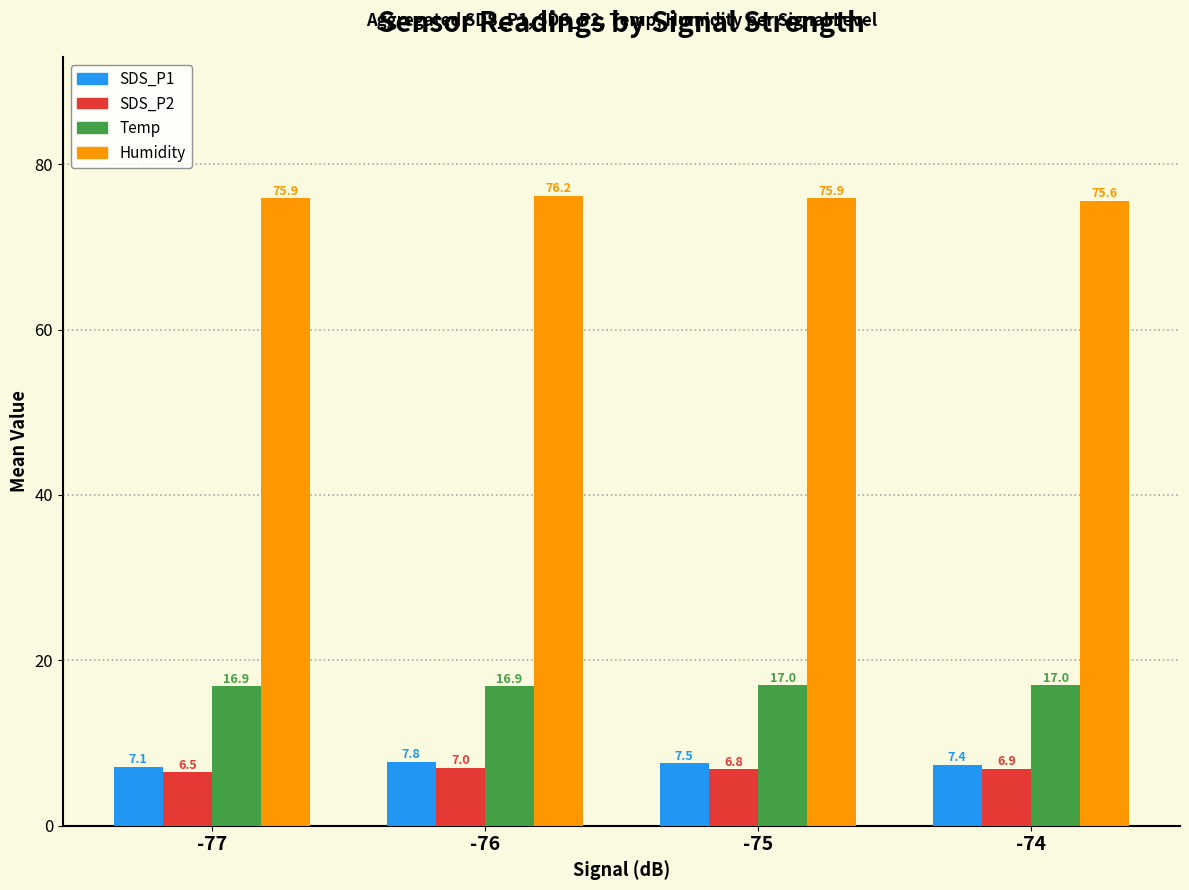

Which series has the largest total across all categories?

Humidity